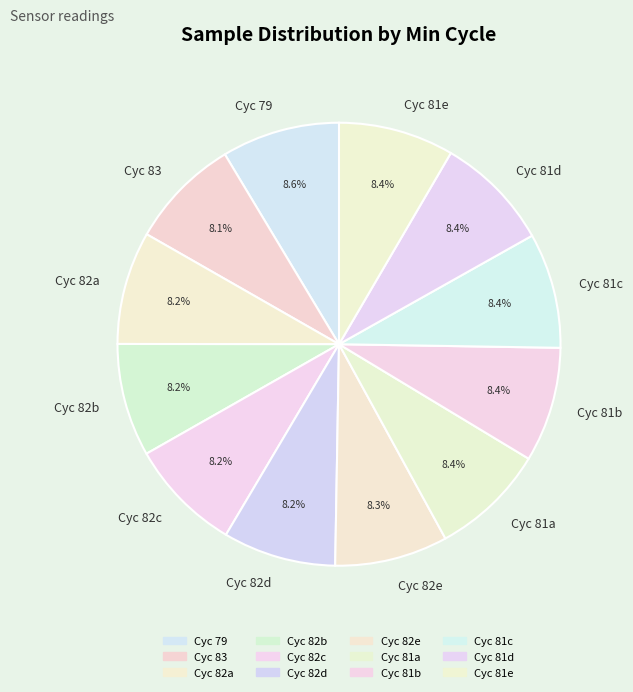

What is the ratio of the value at Cyc 82a to the value at Cyc 82e?

1.0